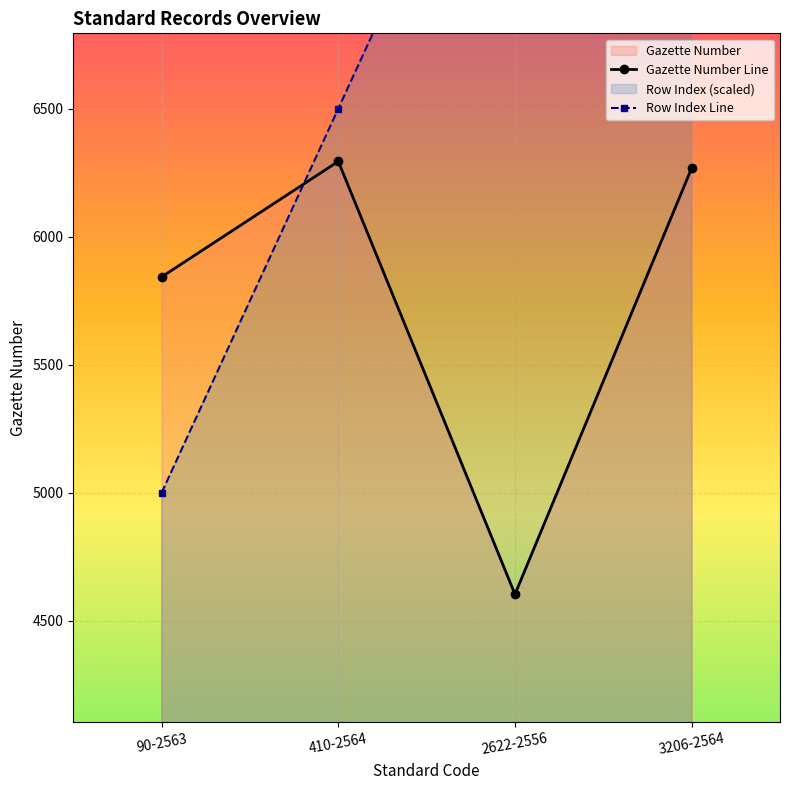

The Gazette Number Line series shows 6294 at 410-2564. True or false?

True